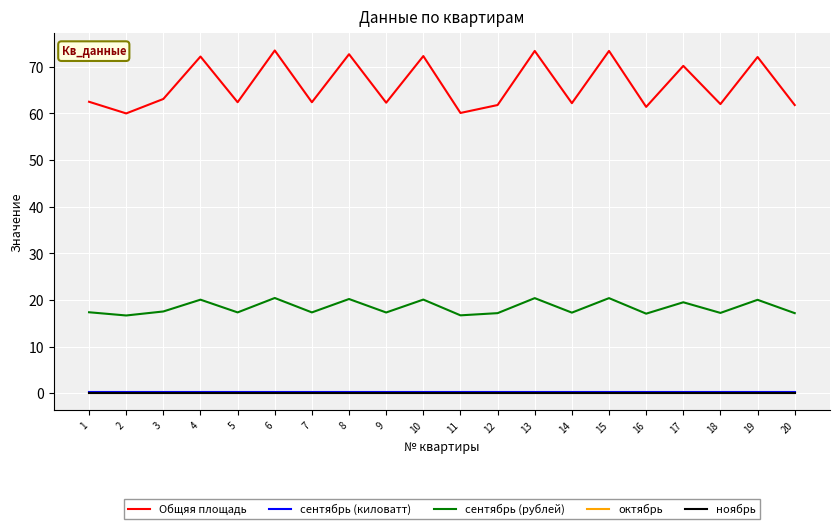

Reading left to right, list all the values displayed in this chart.

Общяя площадь: 62.5	60.0	63.1	72.2	62.4	73.5	62.4	72.7	62.3	72.3	60.1	61.8	73.4	62.2	73.4	61.4	70.2	62.0	72.1	61.8
сентябрь (киловатт): 0.3	0.3	0.3	0.3	0.3	0.3	0.3	0.3	0.3	0.3	0.3	0.3	0.3	0.3	0.3	0.3	0.3	0.3	0.3	0.3
сентябрь (рублей): 17.4	16.7	17.5	20.1	17.3	20.4	17.3	20.2	17.3	20.1	16.7	17.2	20.4	17.3	20.4	17.1	19.5	17.2	20.0	17.2
октябрь: 0.0	0.0	0.0	0.0	0.0	0.0	0.0	0.0	0.0	0.0	0.0	0.0	0.0	0.0	0.0	0.0	0.0	0.0	0.0	0.0
ноябрь: 0.0	0.0	0.0	0.0	0.0	0.0	0.0	0.0	0.0	0.0	0.0	0.0	0.0	0.0	0.0	0.0	0.0	0.0	0.0	0.0